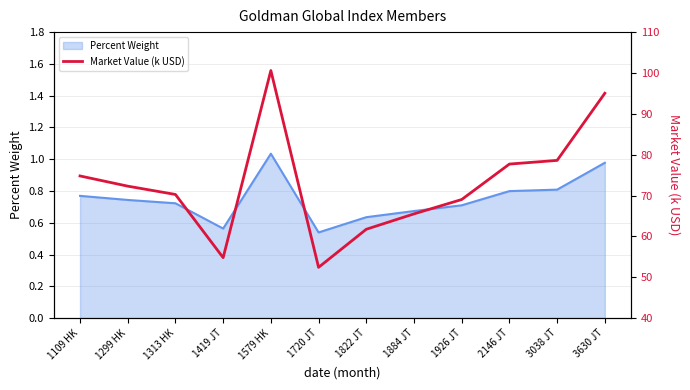

What is the smallest value displayed?

52.4